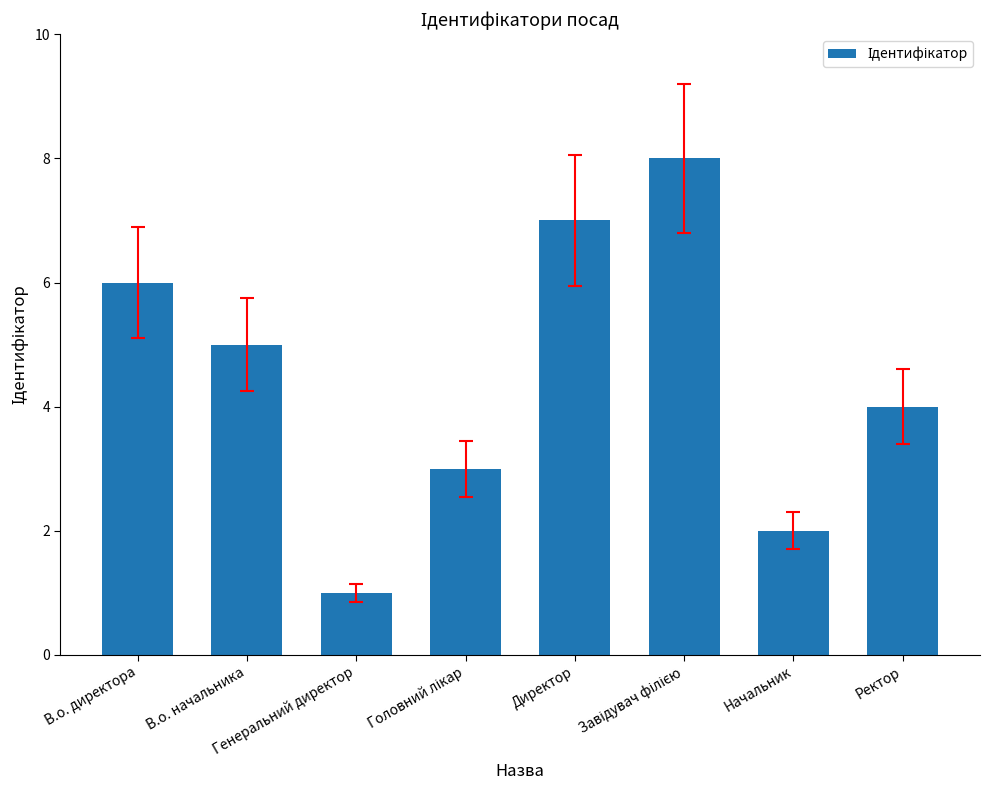

The chart shows a value of 6 at В.о. директора. True or false?

True